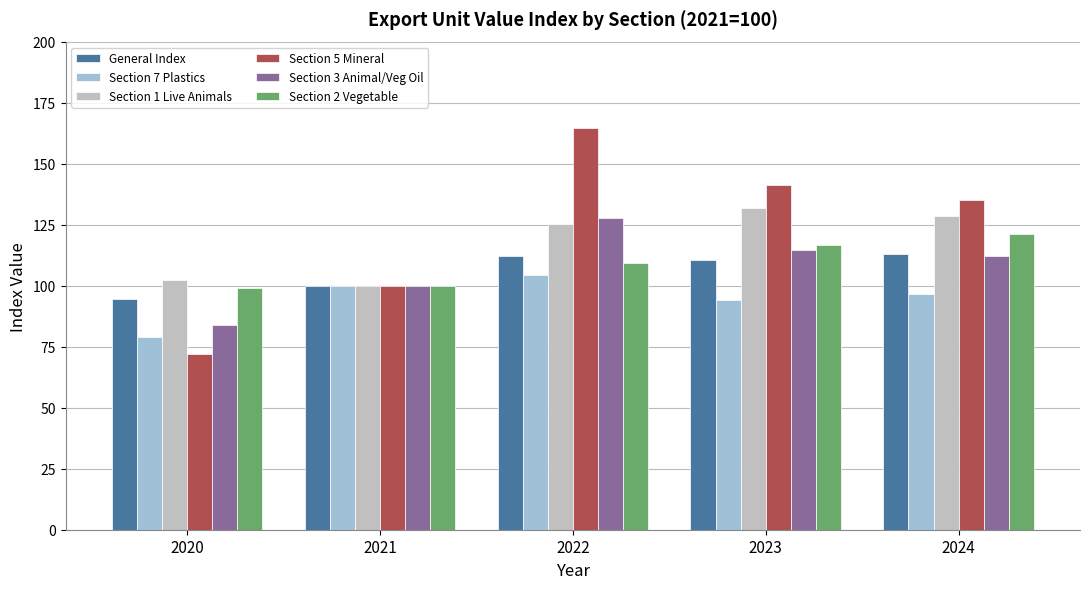

What is the value of the Section 7 Plastics bar at the 1st from the left?

79.0